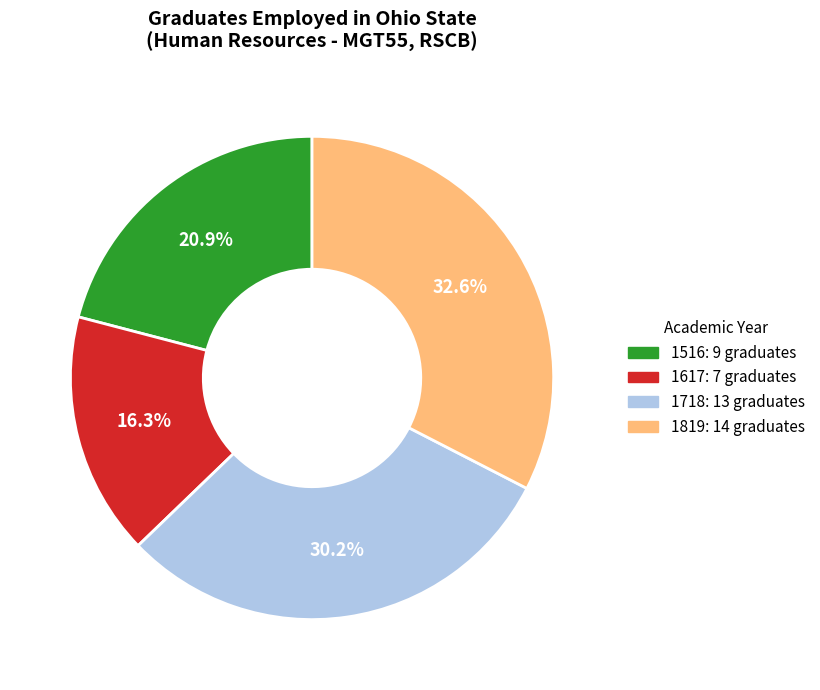

The 1617 slice represents 23% of the pie. True or false?

False